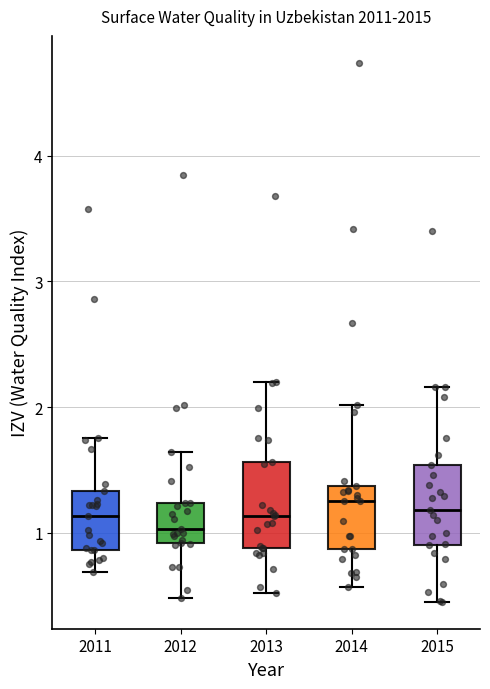

Where does the upper whisker of the box at x = 2014 end on the y-axis? The values are not printed on the chart, so give them approximately, as read against the axis.

2.0